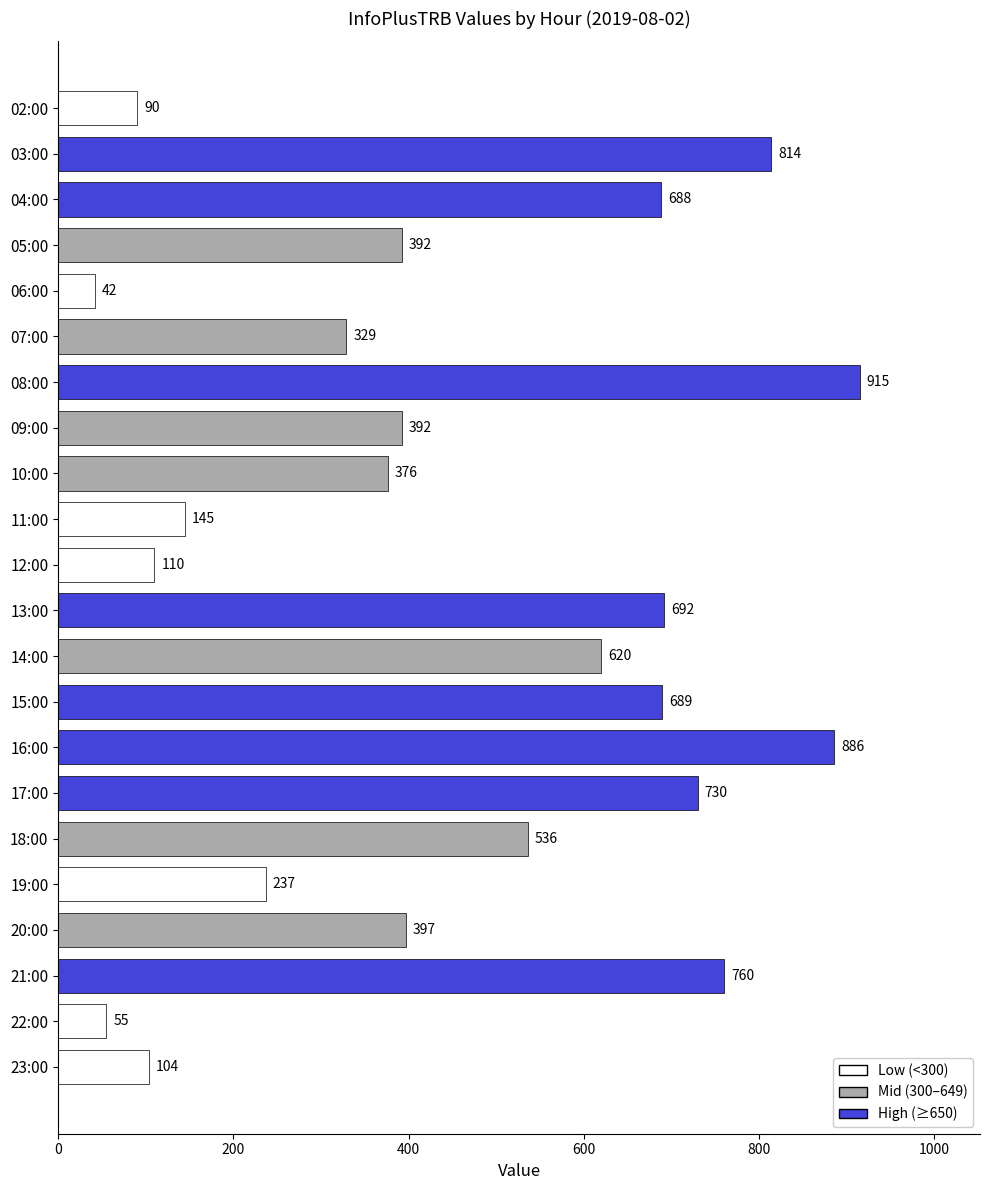

Which has a higher value, 13:00 or 10:00?

13:00